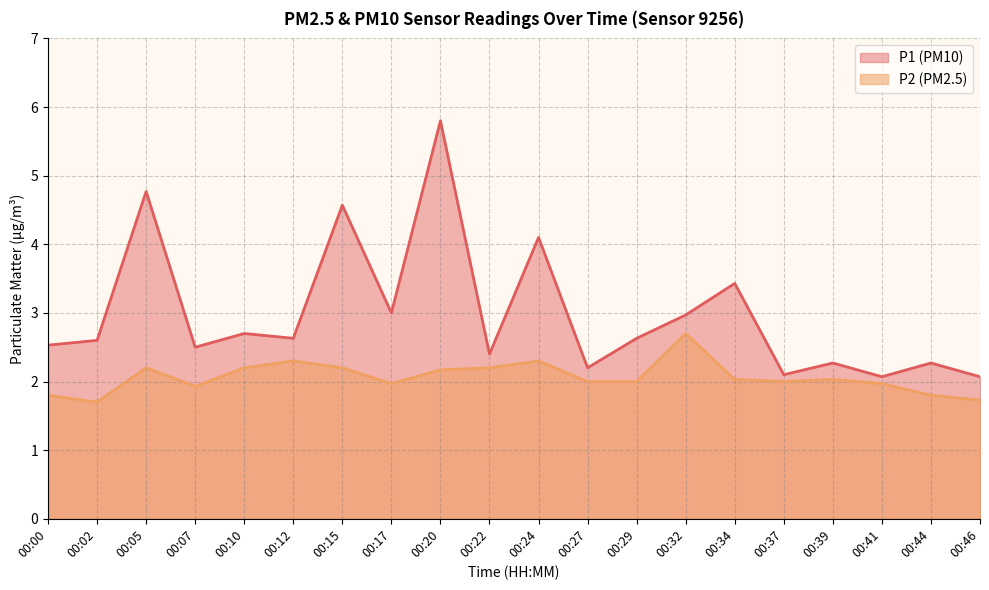

What is the difference between the maximum and minimum values in the P2 series?

1.0